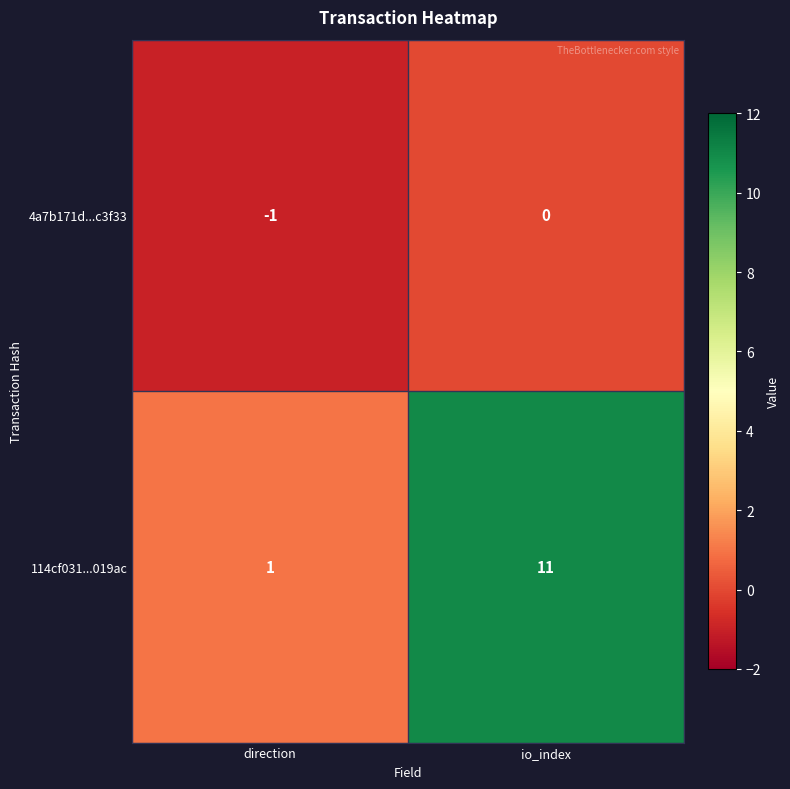

The 4a7b171d...c3f33 series shows -1 at direction. True or false?

True